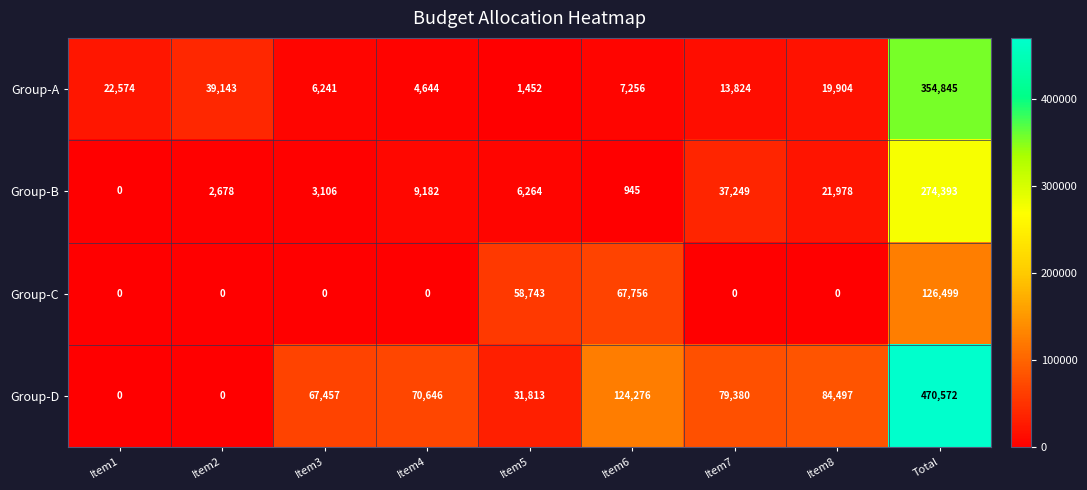

Which series has the largest range (max minus min)?

Group-D